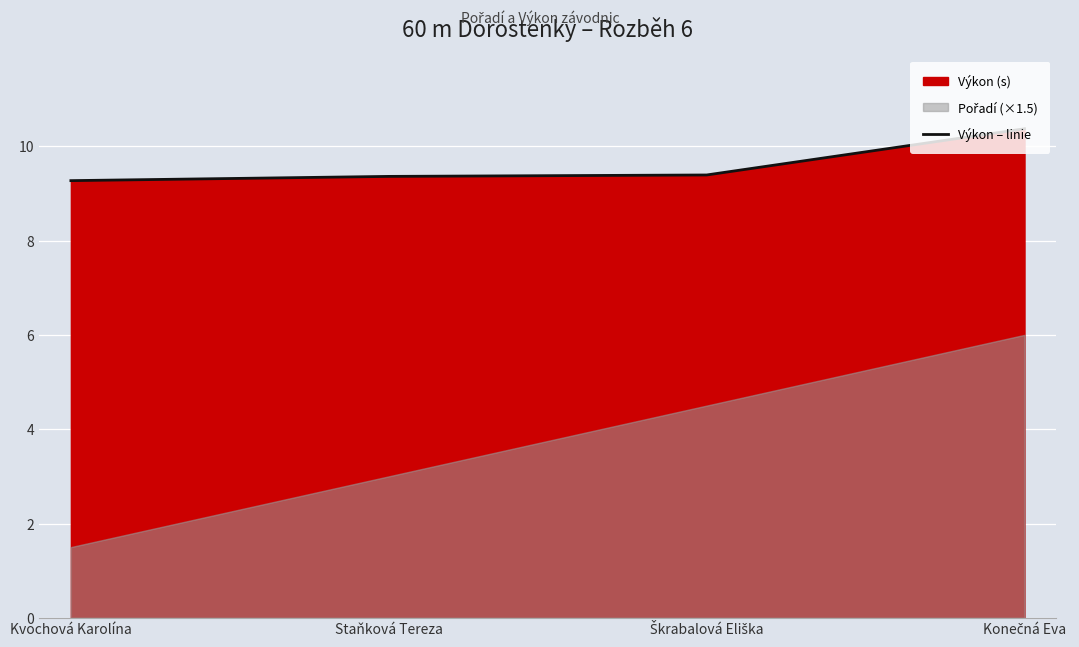

What is the maximum value shown in the chart?

10.4